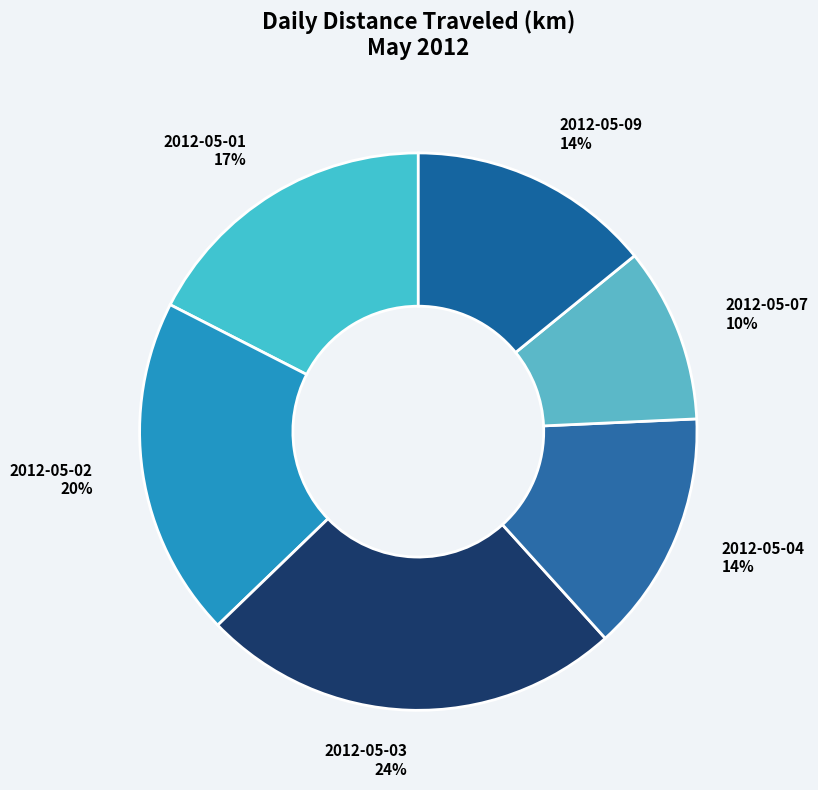

How many segments does this pie chart have?

6